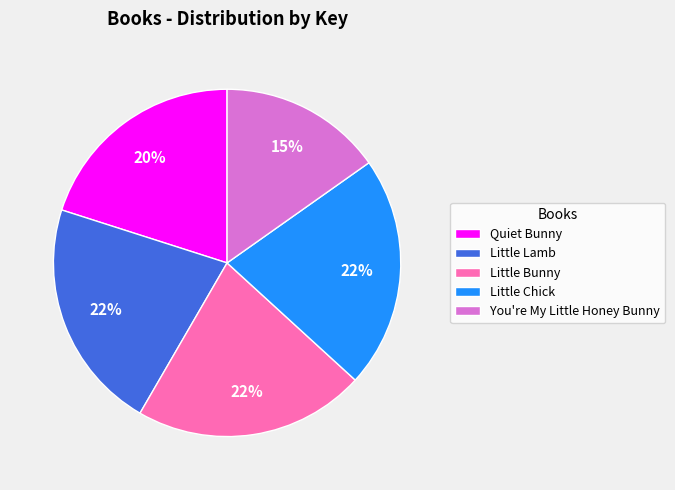

Is it true that Little Chick is 22% of the pie?

True